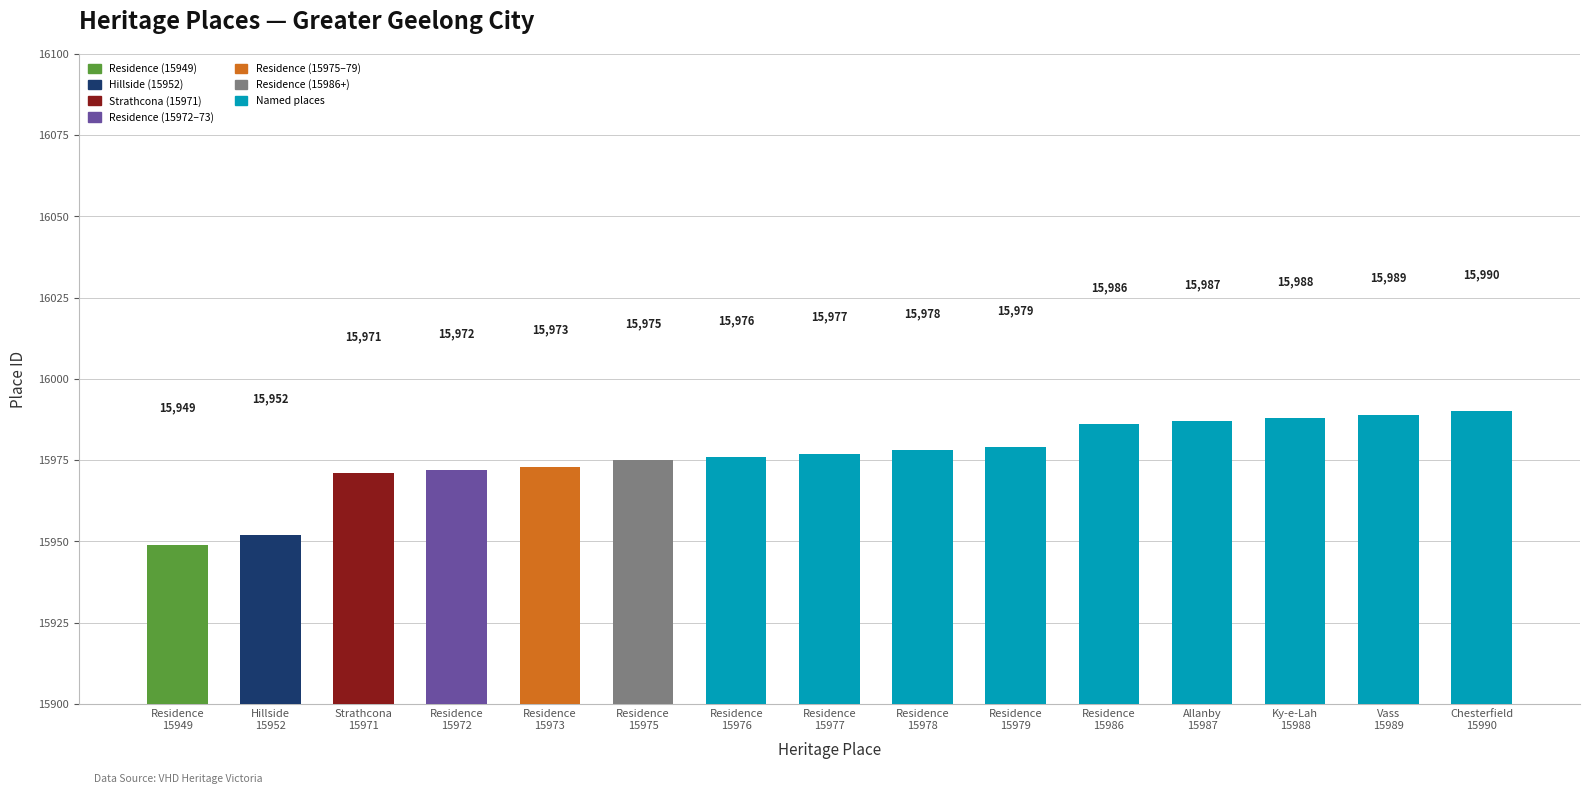

What is the smallest value displayed?

15949